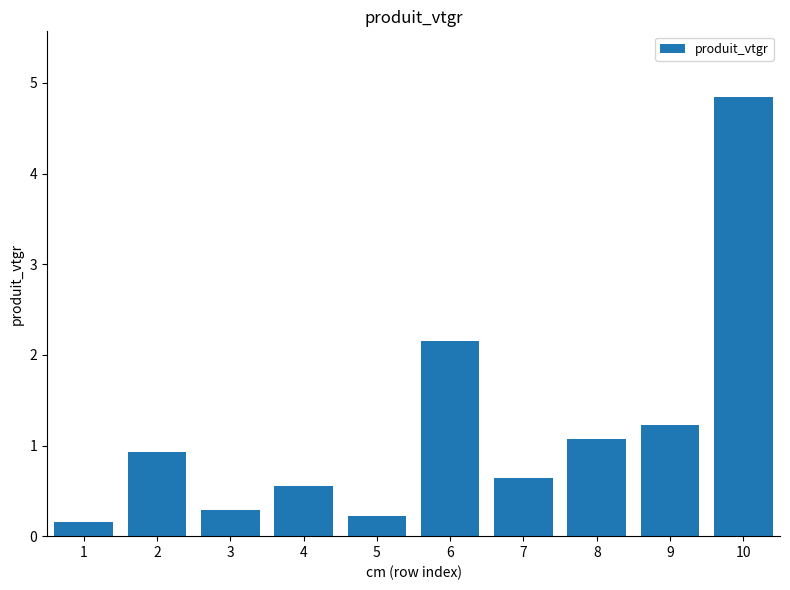

Which has a higher value, 2 or 8?

8